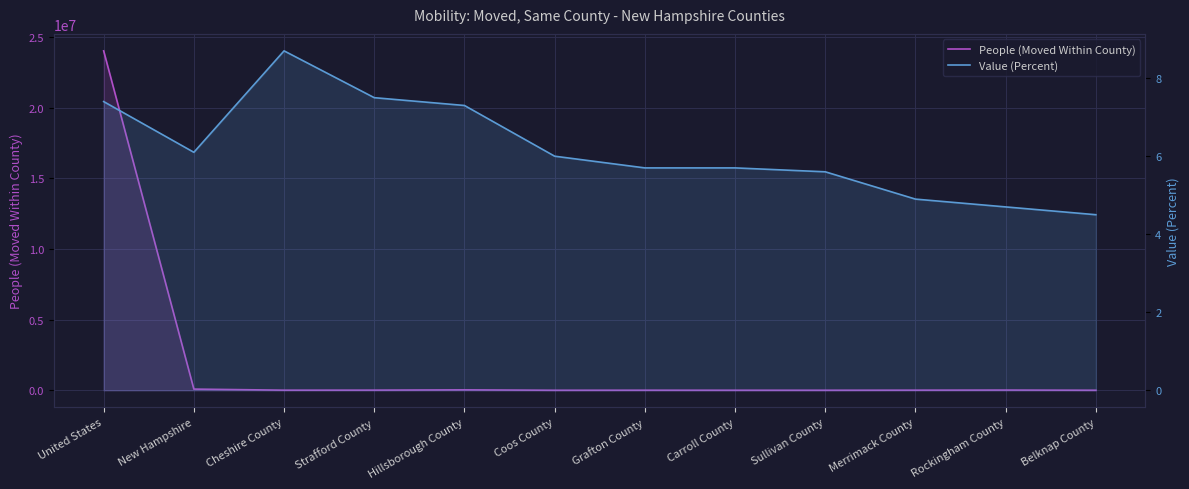

True or false: Value (Percent) and People (Moved Within County) cross at least once.

False